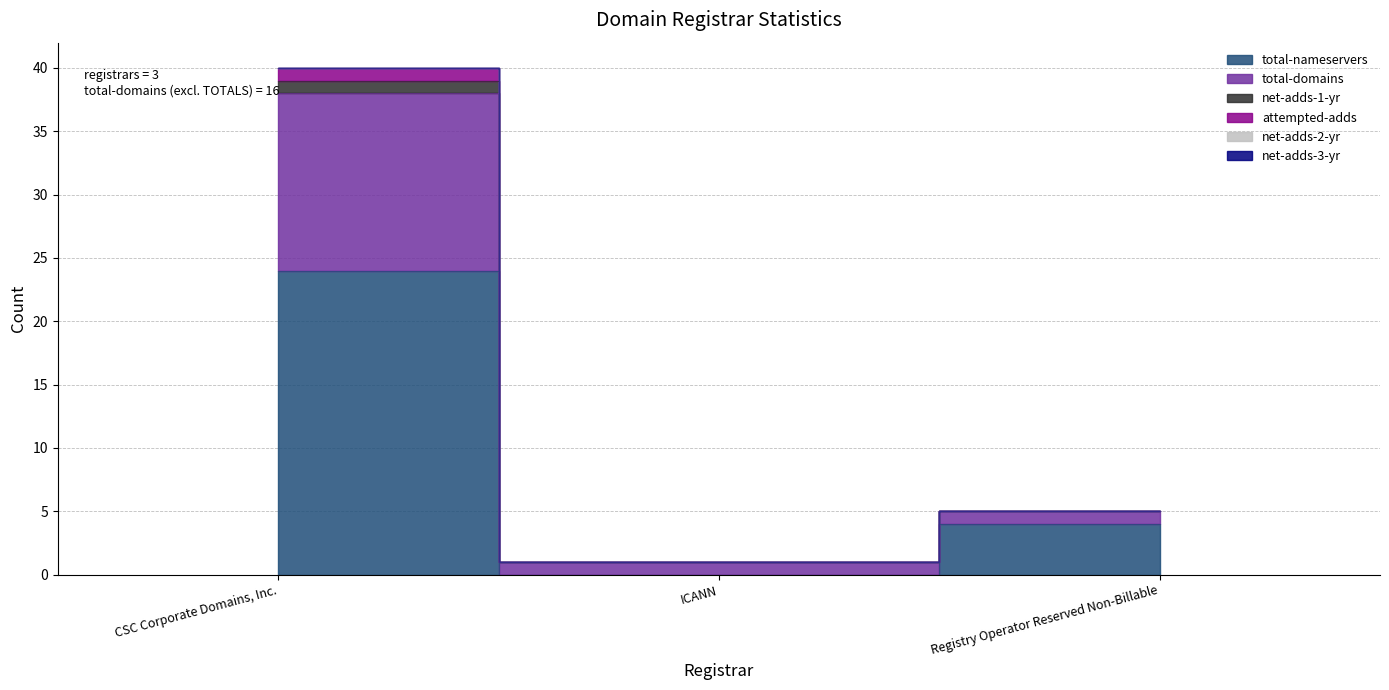

What is the maximum value shown in the chart?

40